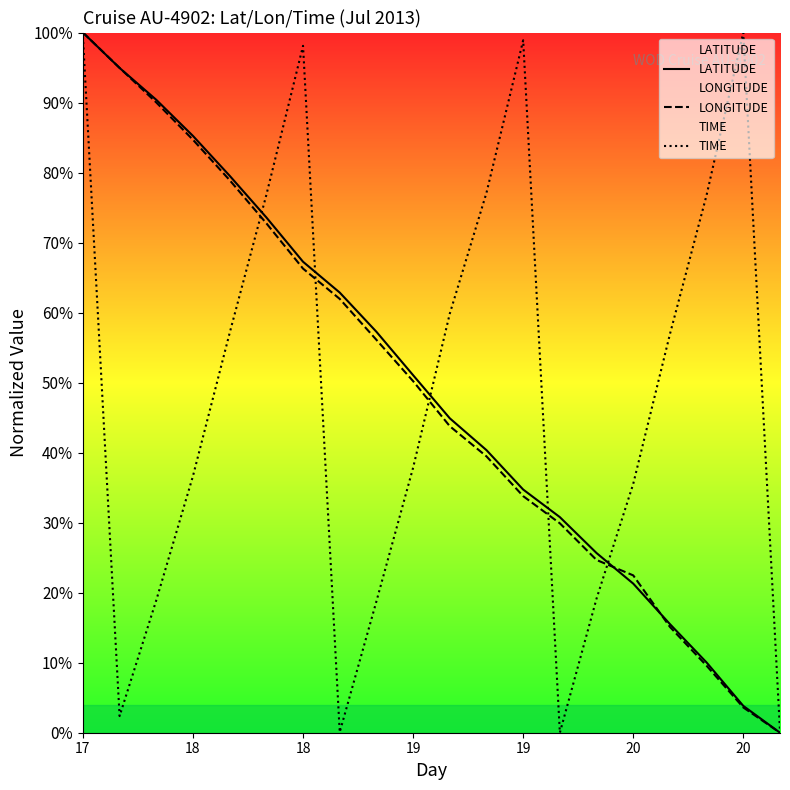

What are all the series names shown in the legend?

LATITUDE, LONGITUDE, TIME